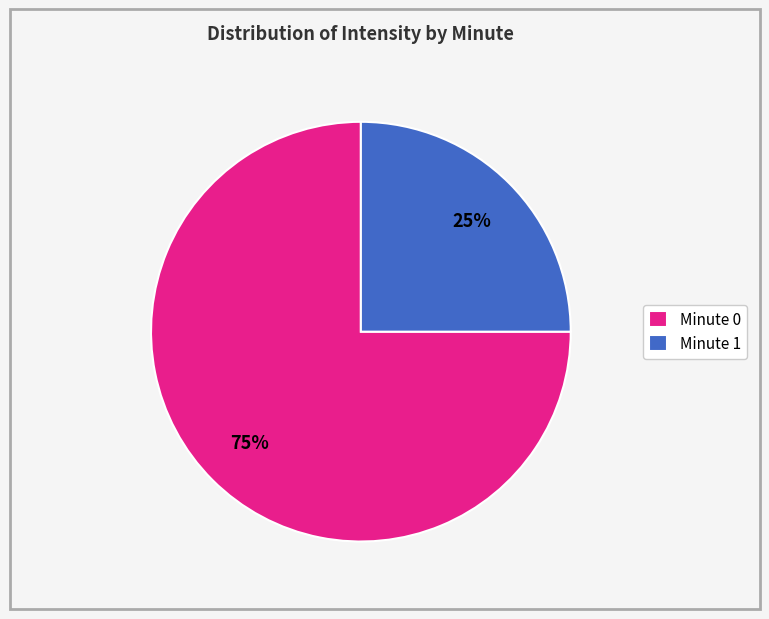

The Minute 1 slice represents 25% of the pie. True or false?

True